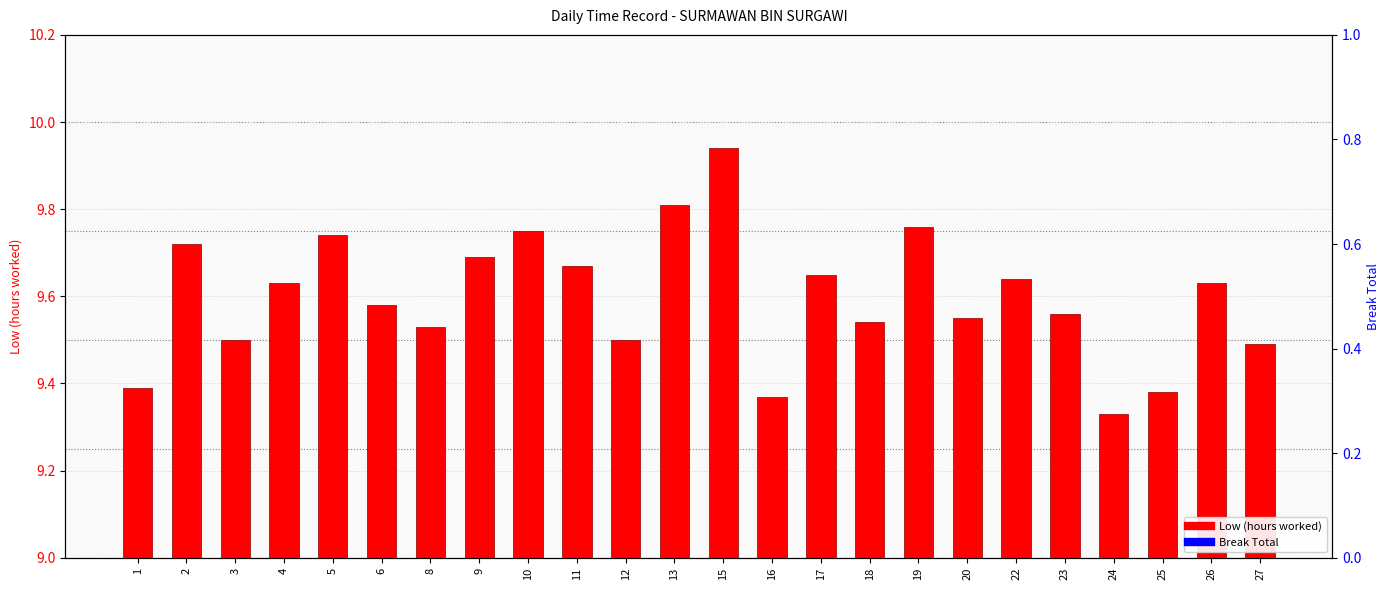

Is it true that Break Total (0=no break) equals 0.0 at 6?

True